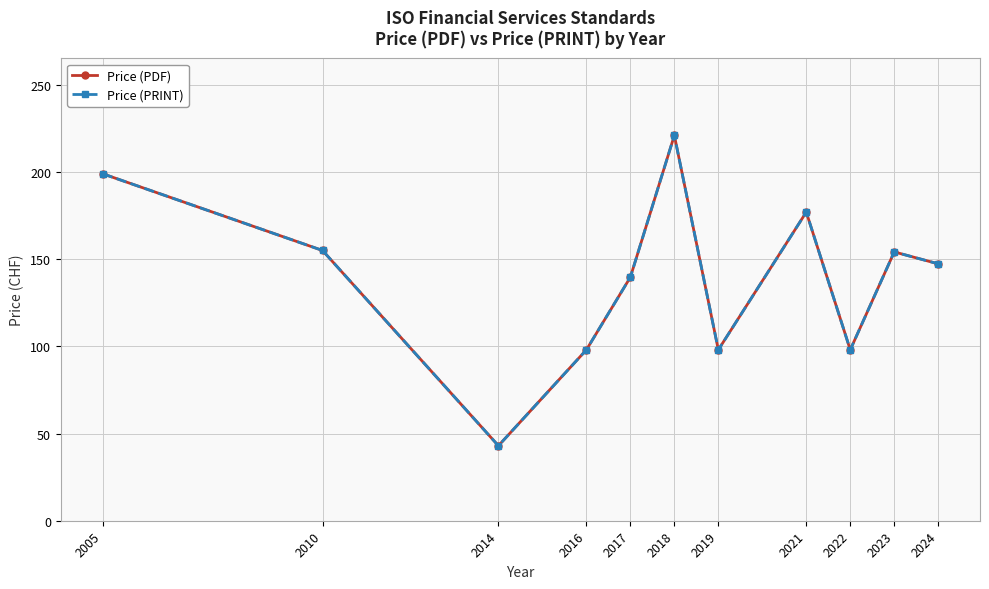

The value of Price (PDF) at 2017 is 139.7. True or false?

True